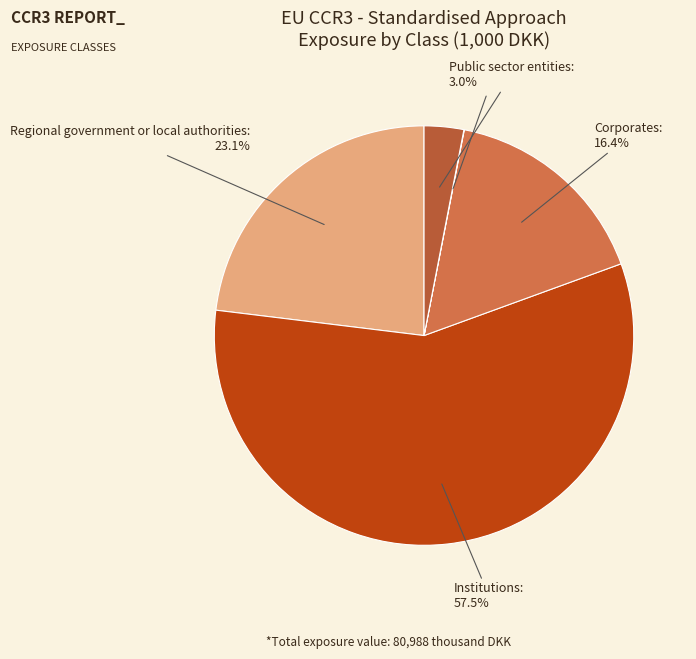

Which category accounts for the majority?

Institutions